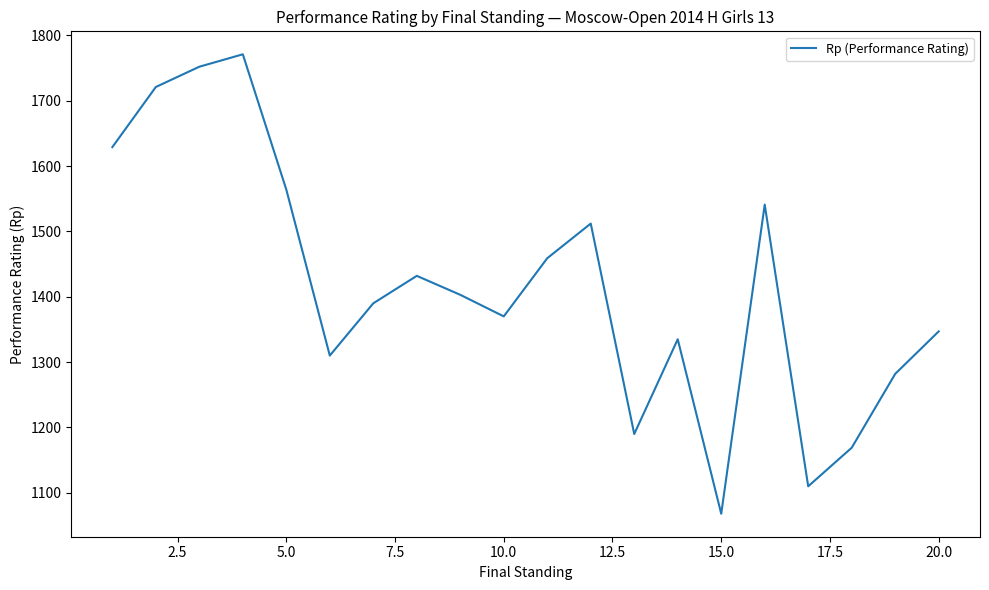

What is the difference between the maximum and minimum values?

703